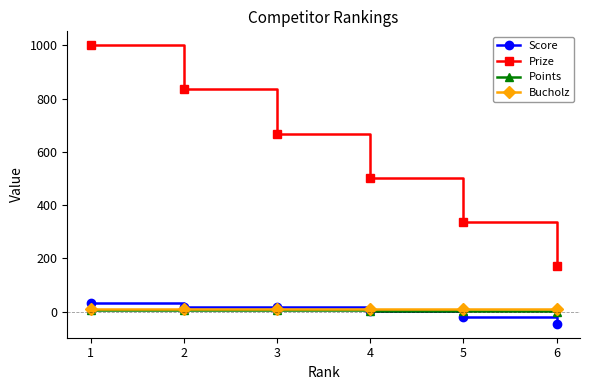

Which series has the largest total across all categories?

Prize